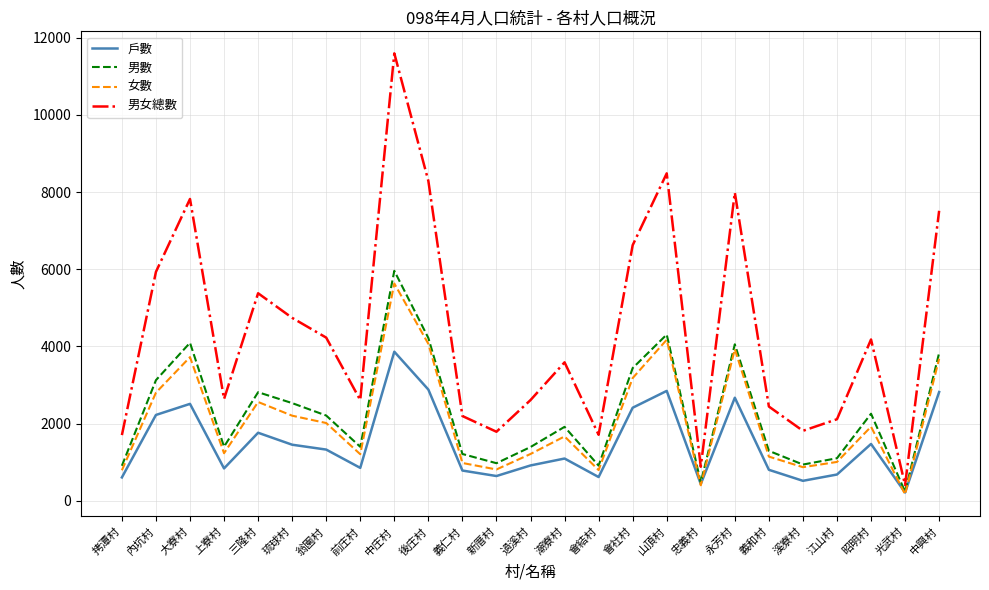

What is the total value across all series at 琉球村?

10940